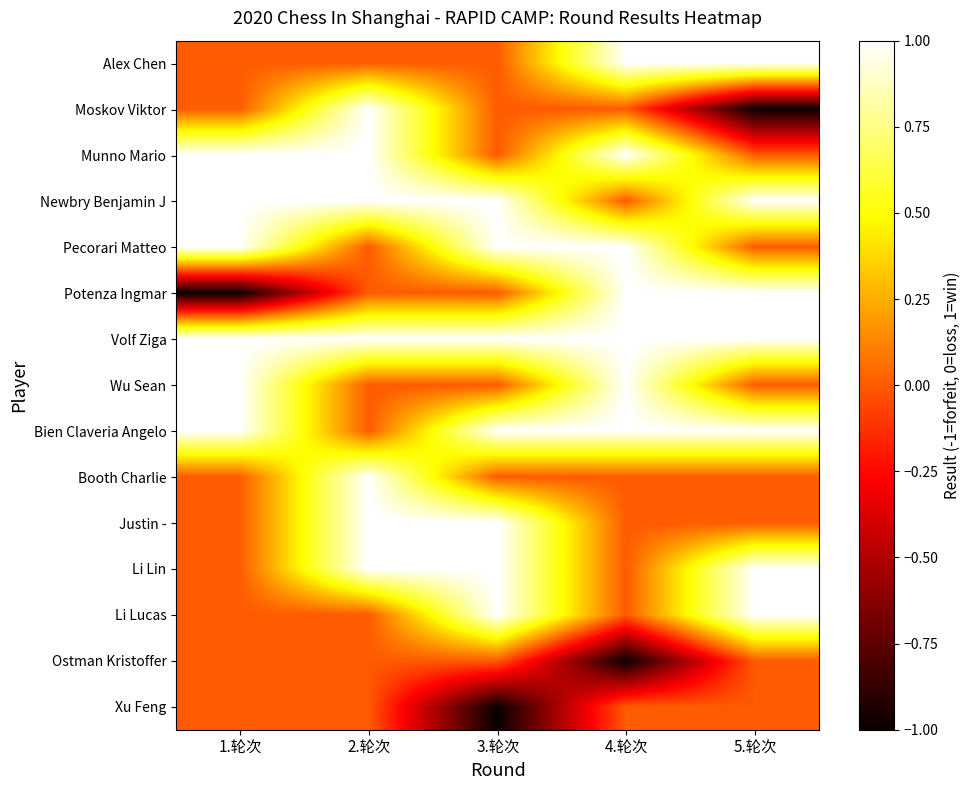

What is the spread (max minus min) of values at 5.轮次?

2